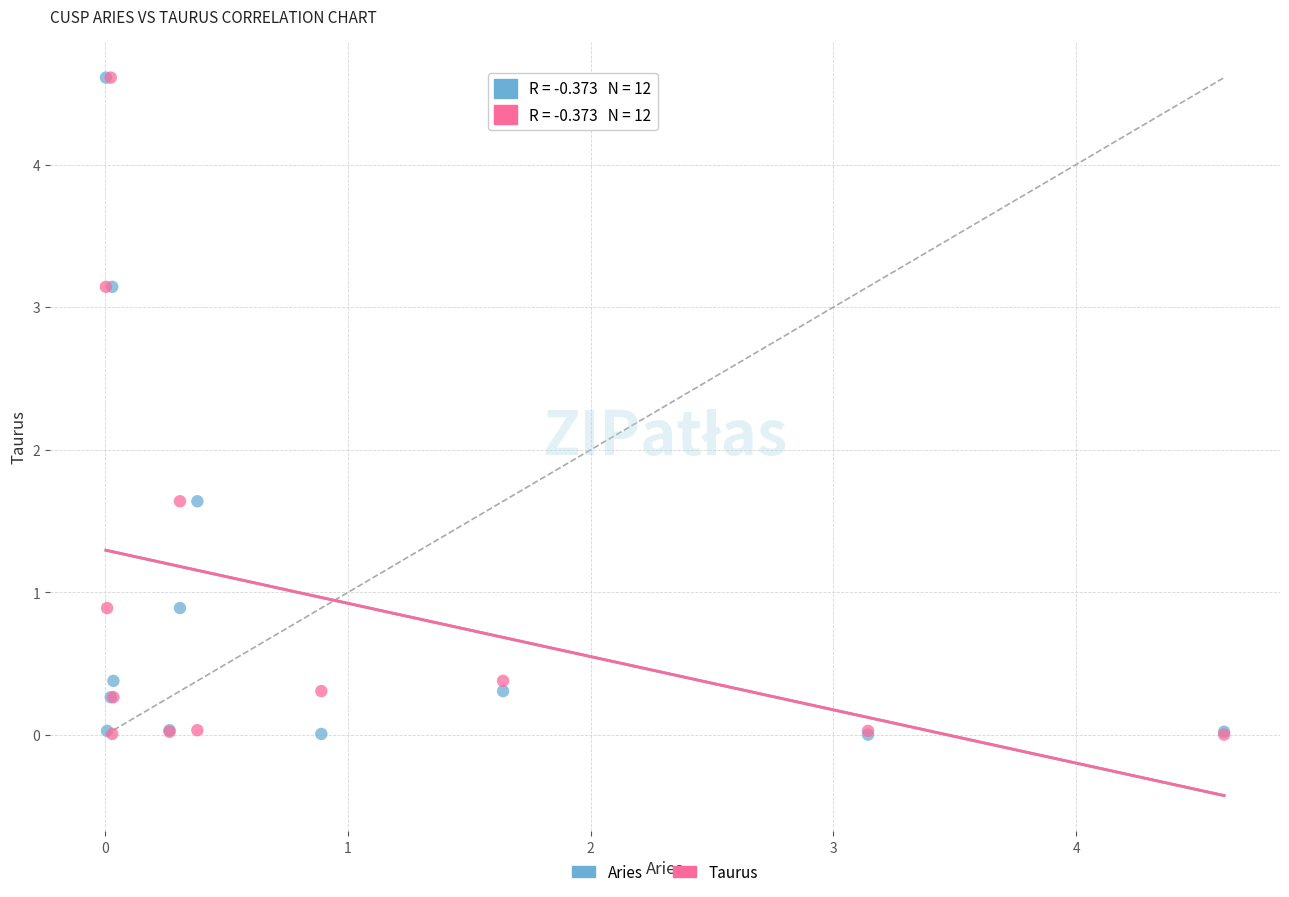

What are all the series names shown in the legend?

Aries, Taurus